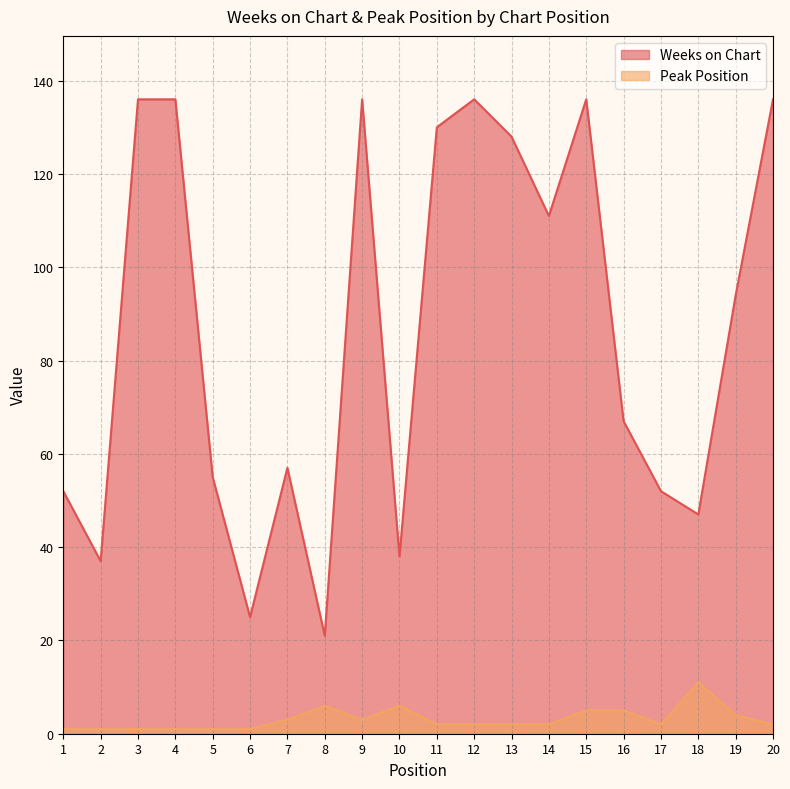

What is the difference between the maximum and second lowest values in the Peak Position series?

10